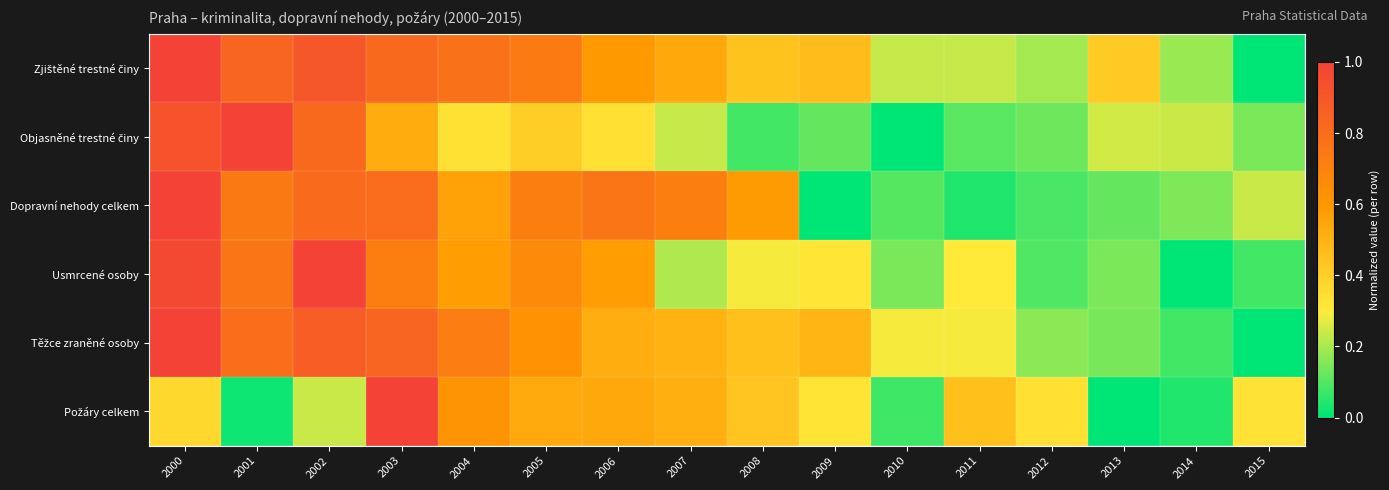

Between 2006 and 2009, which series saw the biggest shift?

Dopravní nehody celkem